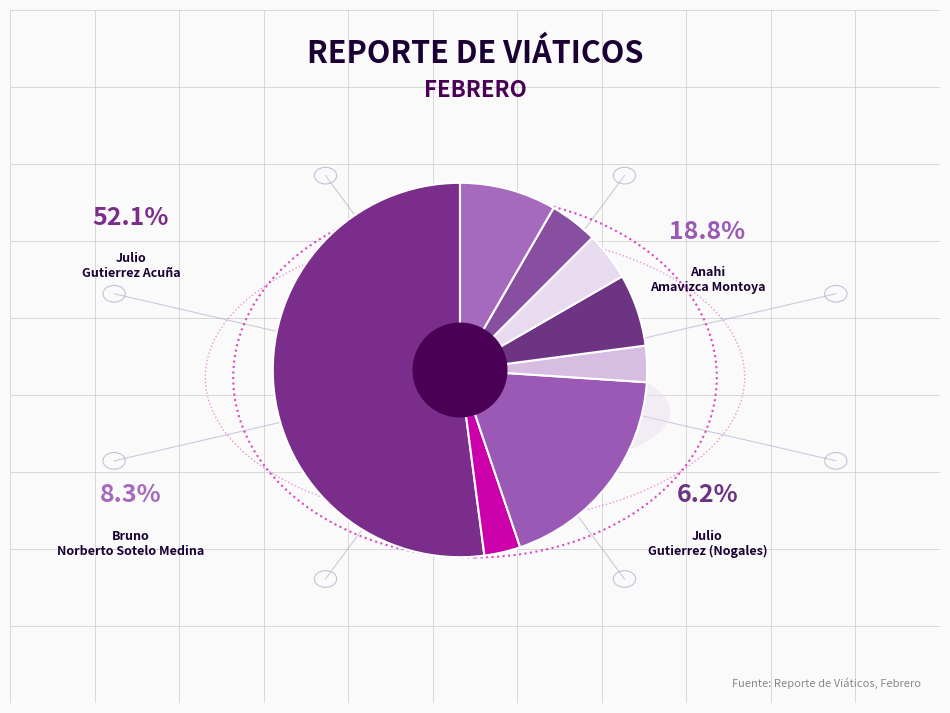

How many segments does this pie chart have?

8